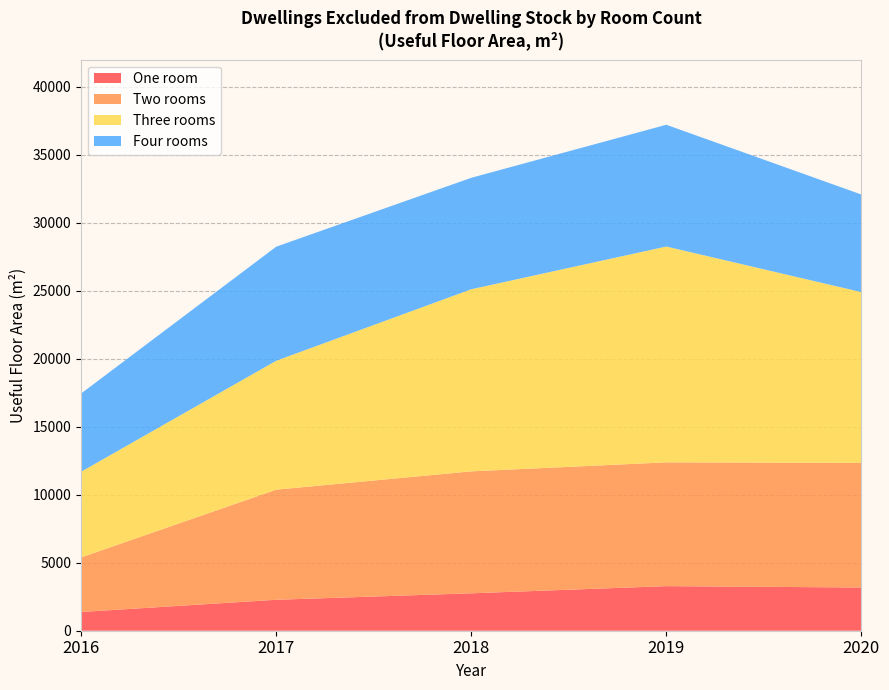

Reading left to right, what are all the values shown in this chart?

One room: 2016=1378	2017=2276	2018=2752	2019=3279	2020=3178
Two rooms: 2016=4016	2017=8099	2018=8969	2019=9104	2020=9167
Three rooms: 2016=6303	2017=9482	2018=13393	2019=15873	2020=12559
Four rooms: 2016=5754	2017=8389	2018=8197	2019=8955	2020=7177